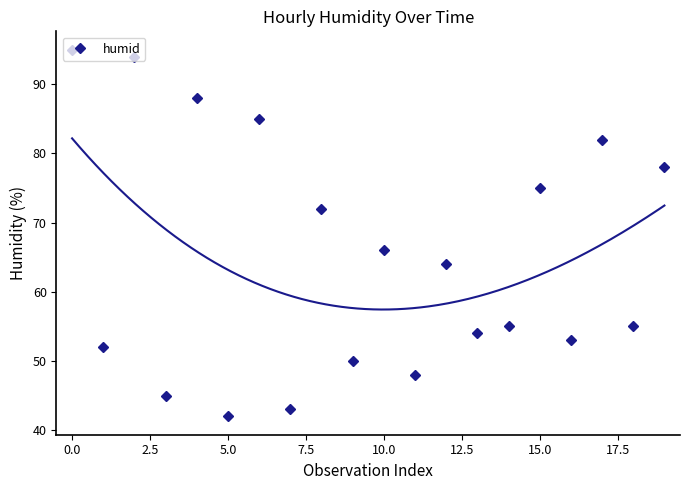

At which label is humid closest to 68?

10.0